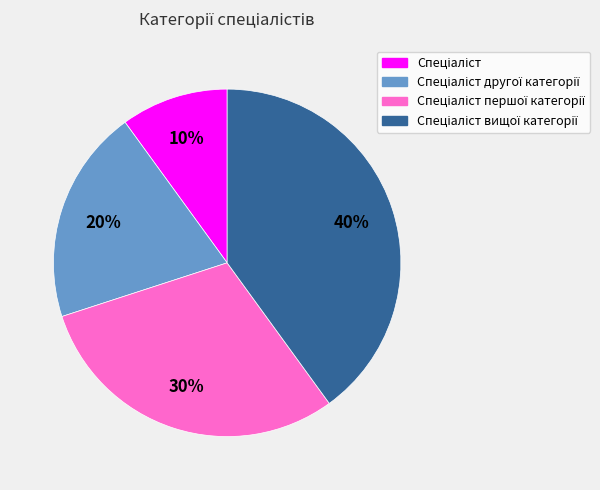

To the nearest percent, what is the difference between the largest and smallest slice percentages?

30%